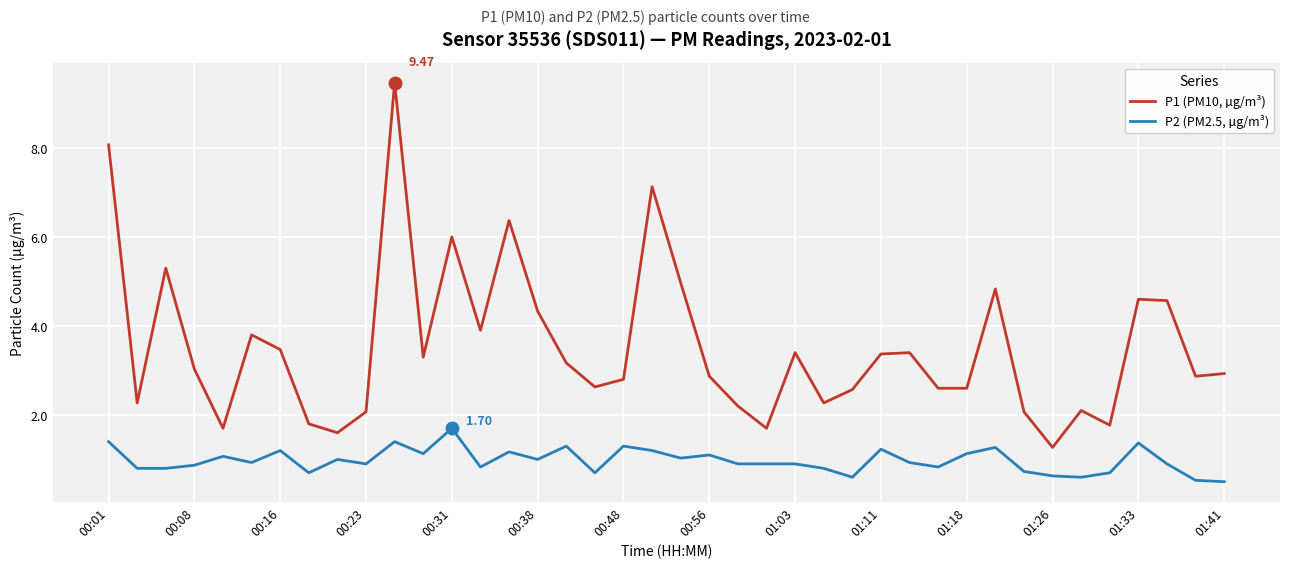

What are all the series names shown in the legend?

P1 (PM10, µg/m³), P2 (PM2.5, µg/m³)